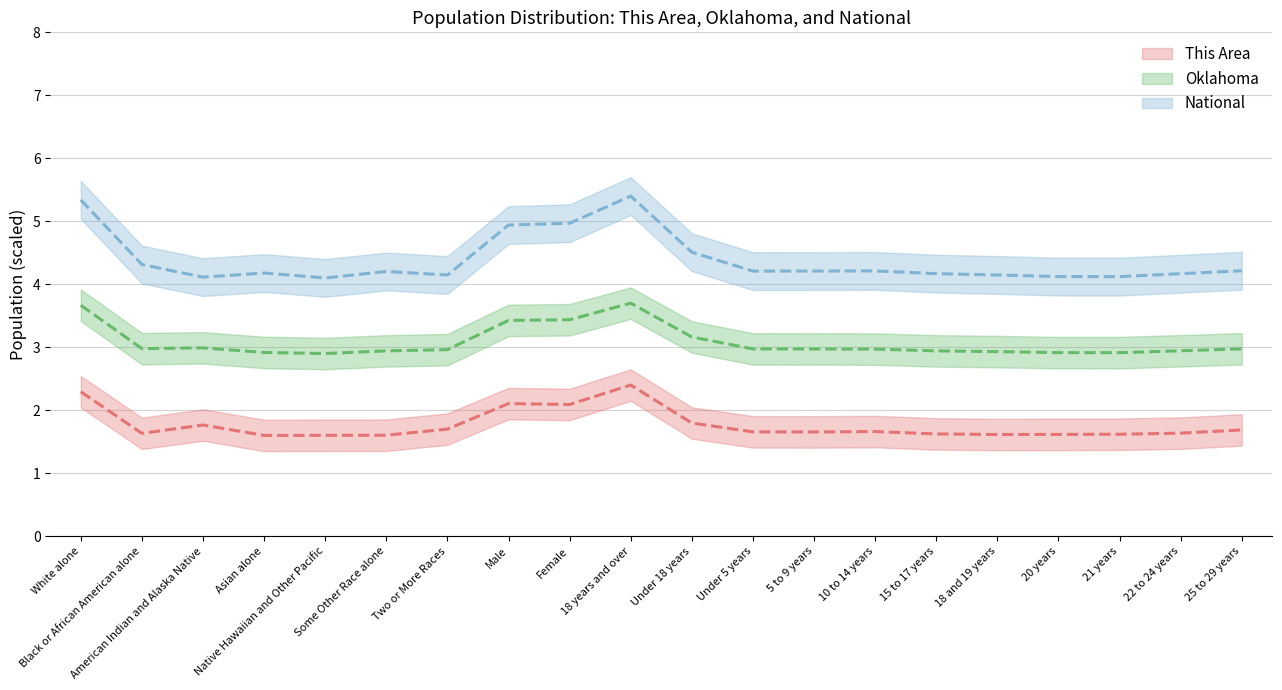

What are all the series names shown in the legend?

This Area, Oklahoma, National